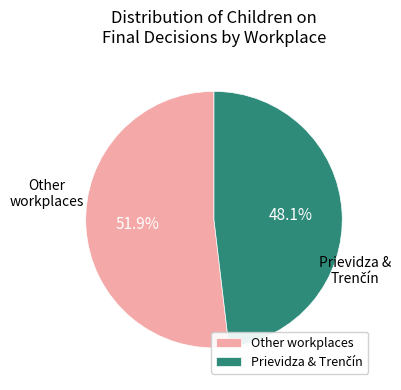

How much of the chart is everything except Other workplaces?

48.1%